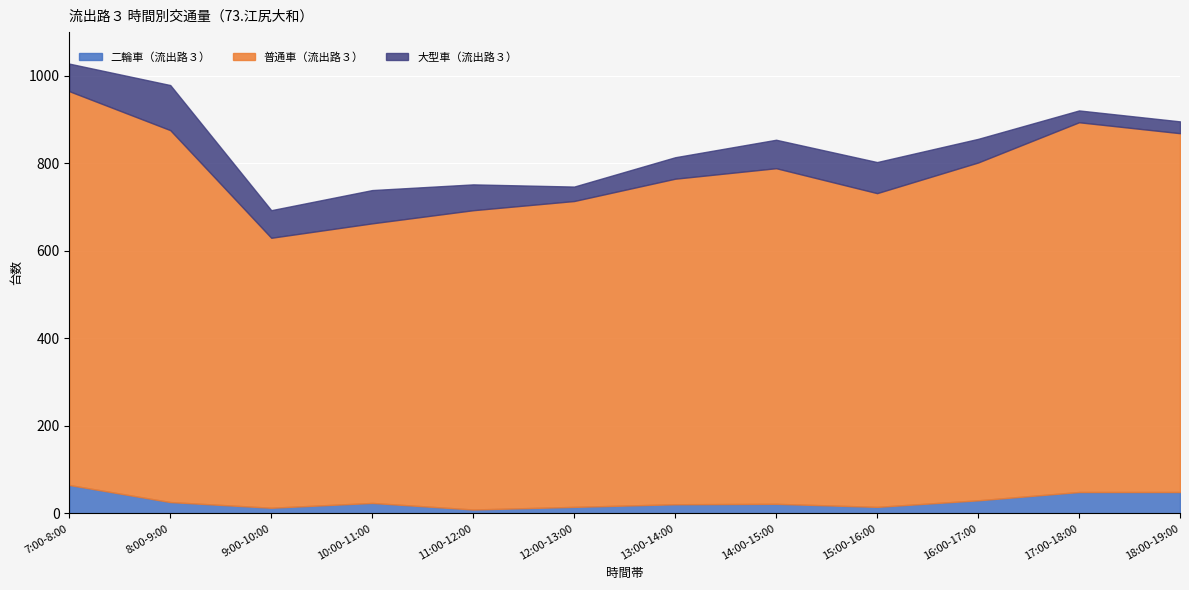

Is the value of 二輪車（流出路３） at 12:00-13:00 greater than the value of 普通車（流出路３） at 7:00-8:00?

No